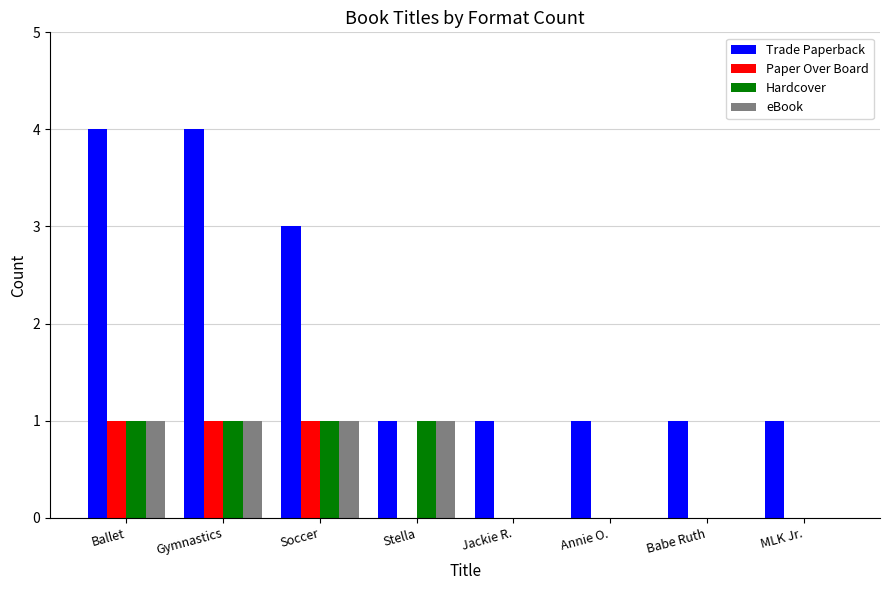

Reading right to left, transcribe all the data shown in this chart.

Trade Paperback: MLK Jr.=1	Babe Ruth=1	Annie O.=1	Jackie R.=1	Stella=1	Soccer=3	Gymnastics=4	Ballet=4
Paper Over Board: MLK Jr.=0	Babe Ruth=0	Annie O.=0	Jackie R.=0	Stella=0	Soccer=1	Gymnastics=1	Ballet=1
Hardcover: MLK Jr.=0	Babe Ruth=0	Annie O.=0	Jackie R.=0	Stella=1	Soccer=1	Gymnastics=1	Ballet=1
eBook: MLK Jr.=0	Babe Ruth=0	Annie O.=0	Jackie R.=0	Stella=1	Soccer=1	Gymnastics=1	Ballet=1